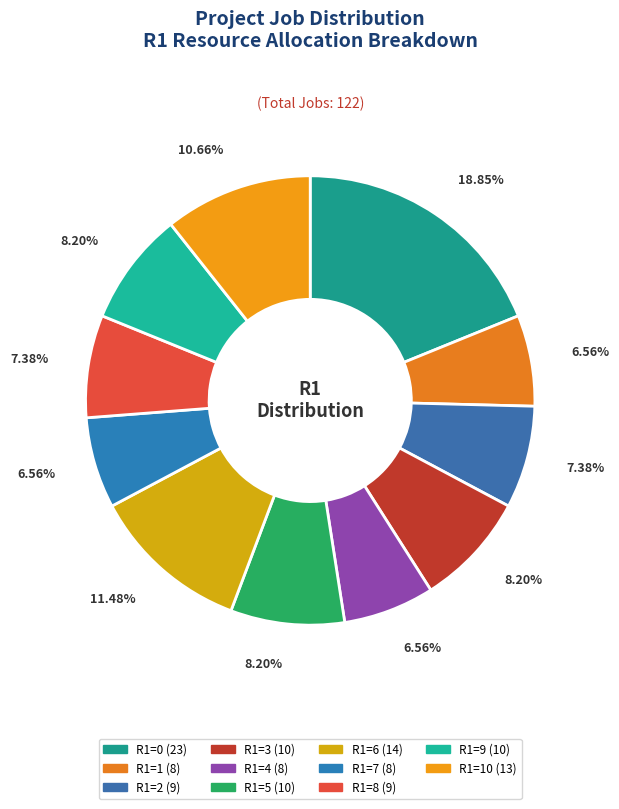

Which slice is the smallest?

R1=1